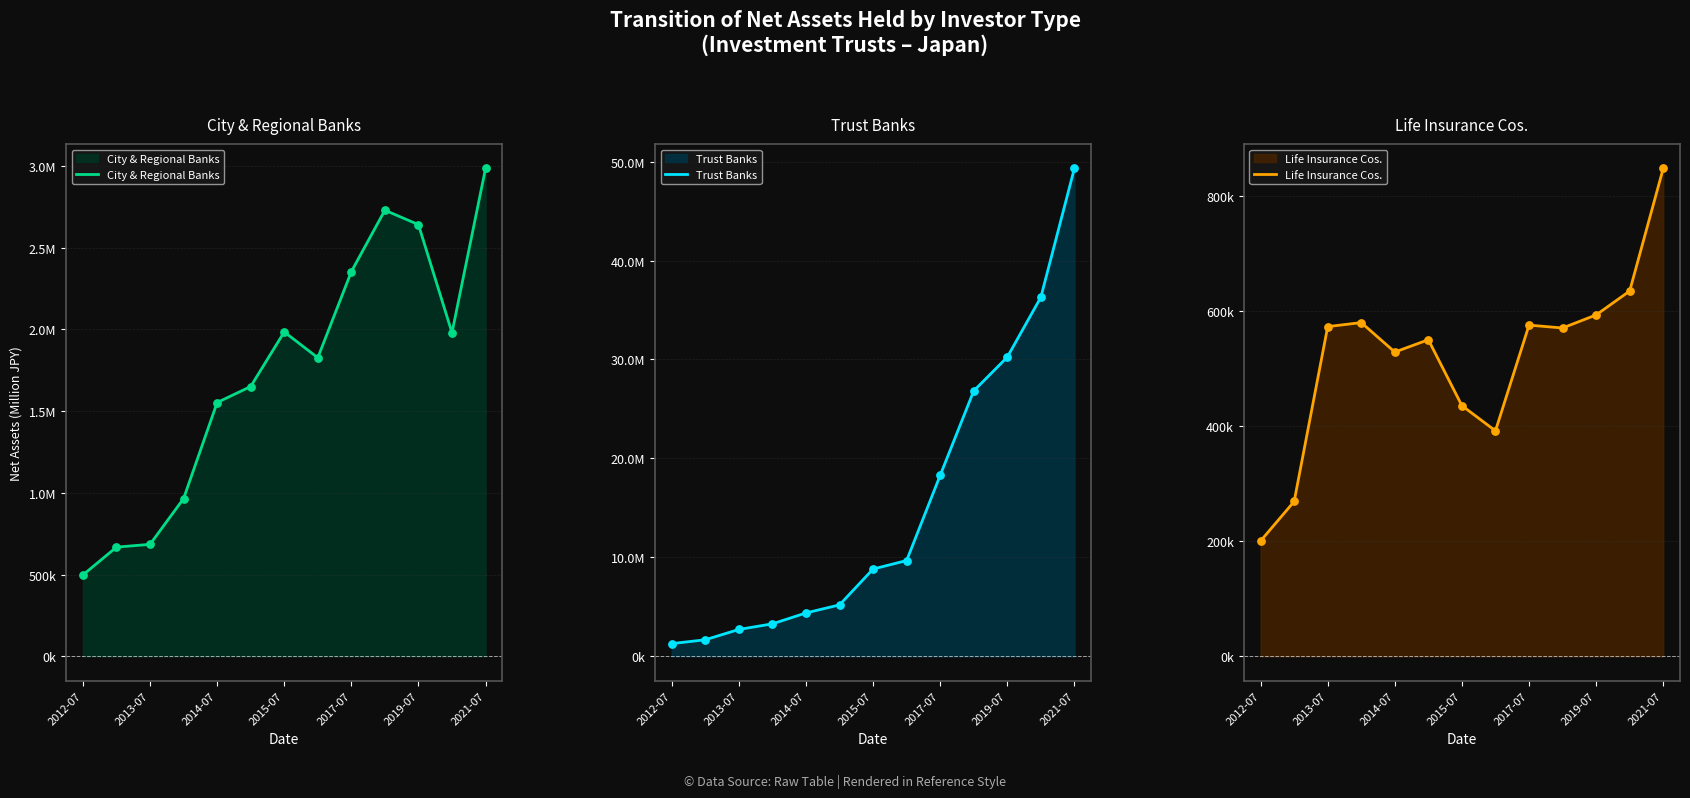

At how many categories does at least one series exceed 13863732?

5